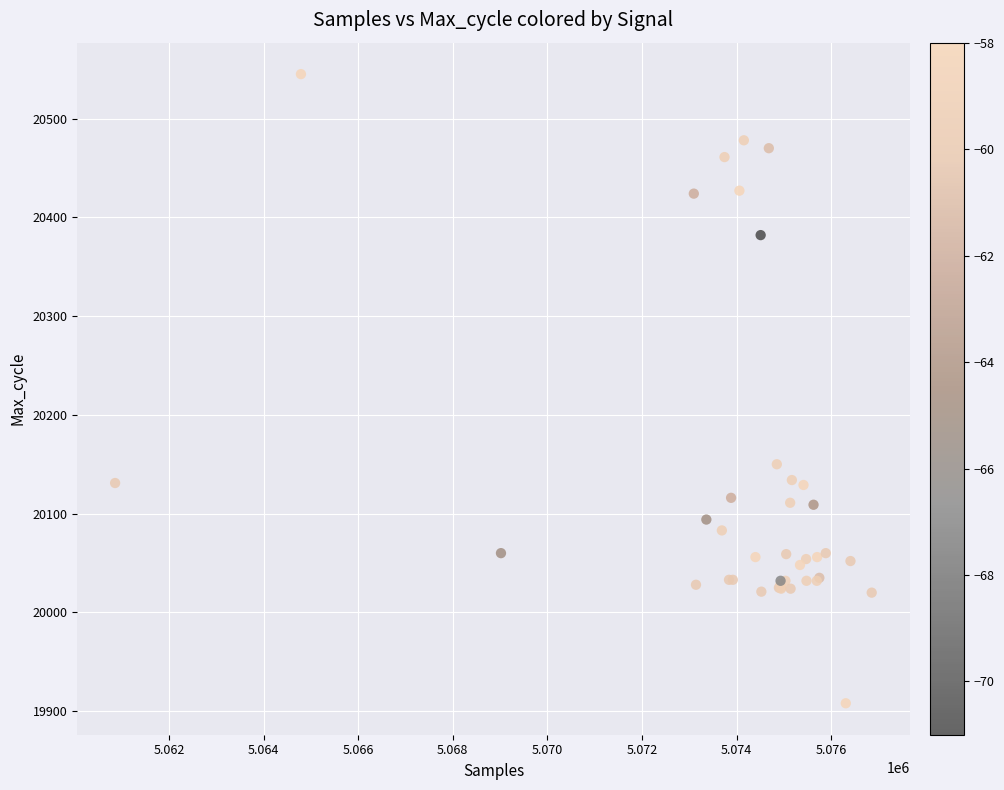

What Y value in the scatter plot is closest to 20226?

20150